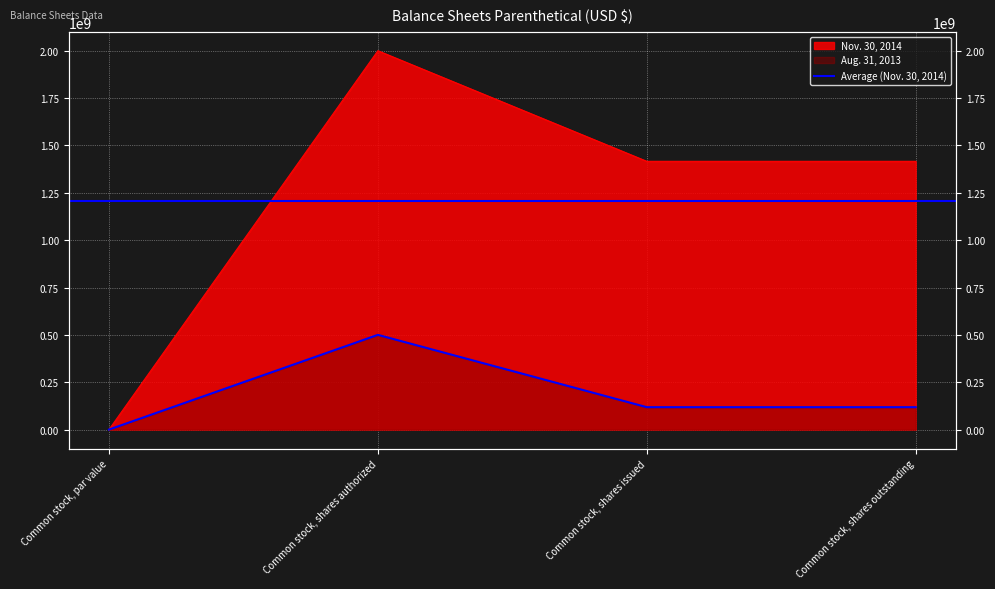

What is the difference between the Aug. 31, 2013 values at Common stock, par value and Common stock, shares outstanding?

118261507.0